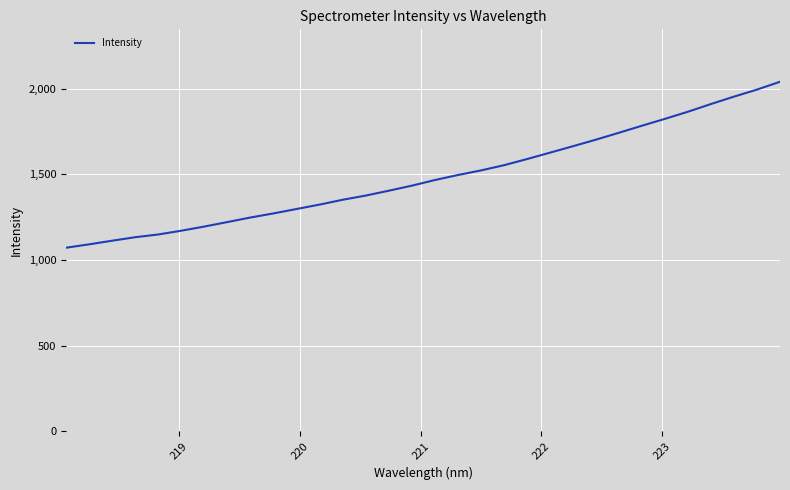

What is the sum of all values?

47603.0